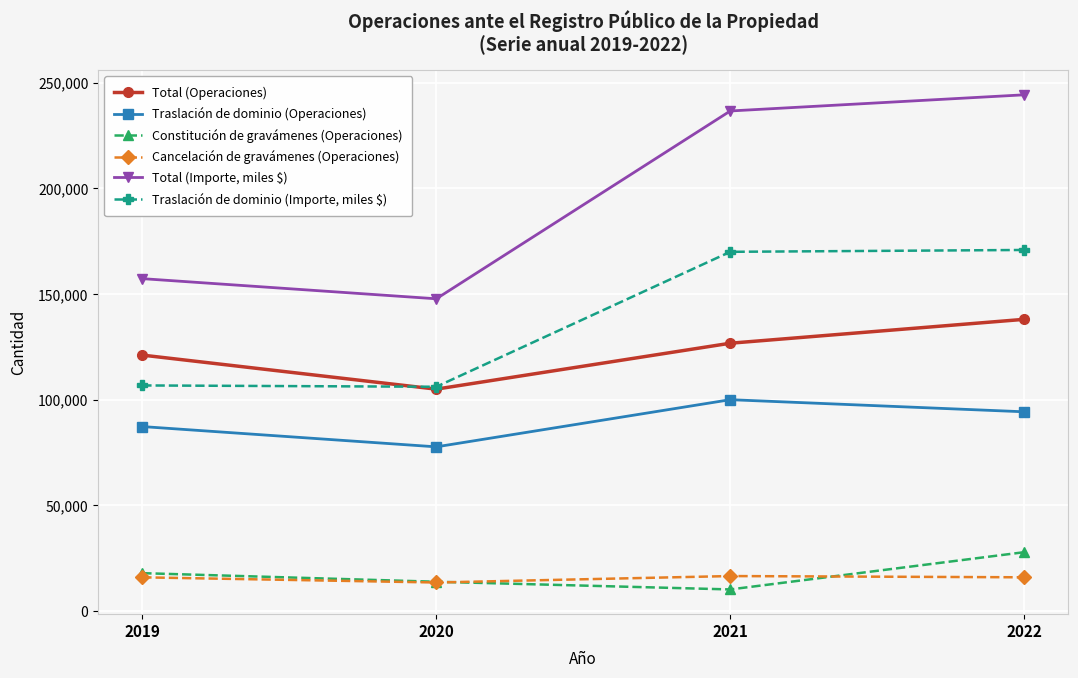

At which category does Constitución de gravámenes (Operaciones) reach its first local valley?

2021